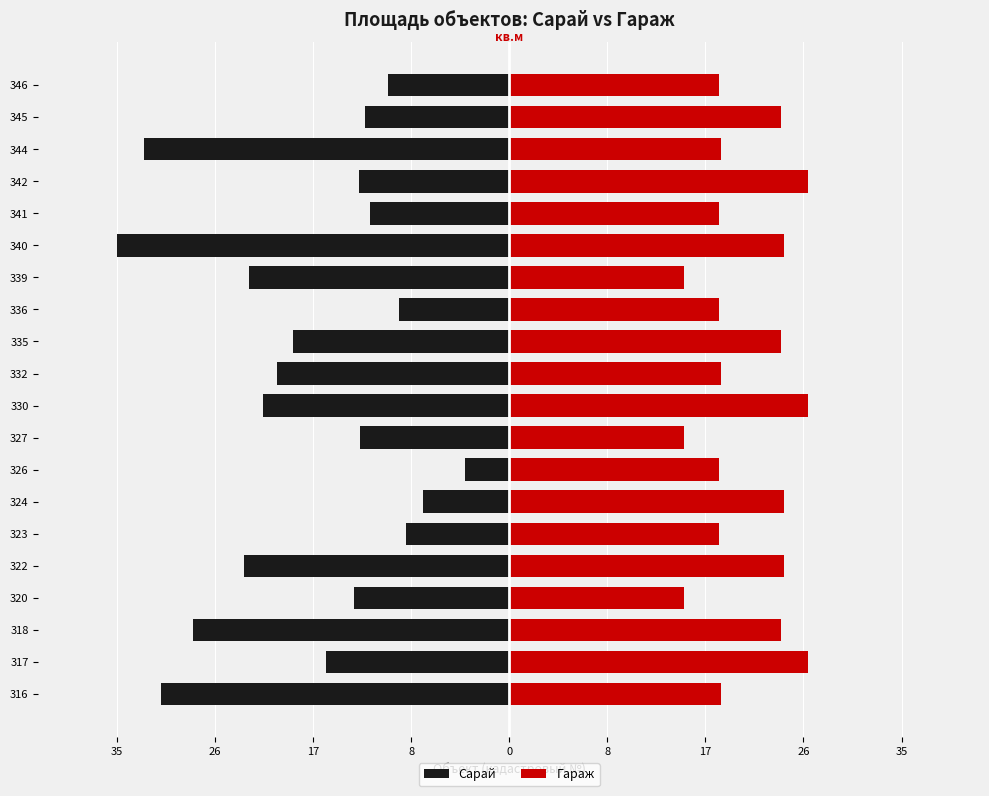

What is the smallest value displayed?

-35.5